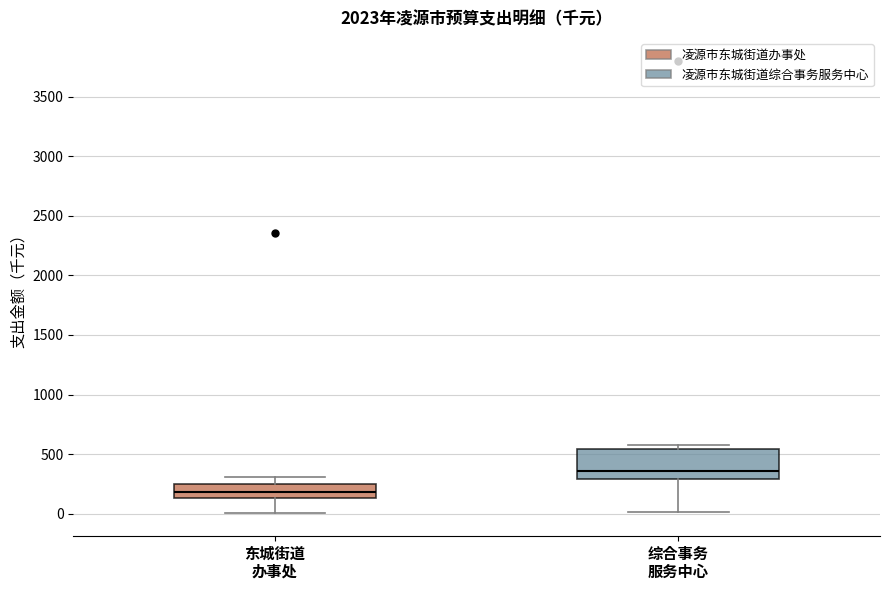

Reading left to right, read every box against the y-axis: the position of its median line, the range the box covers, and the ends of its whiskers. The values are not printed on the chart, so give them approximately, as read against the axis.

东城街道 办事处: median 200, box 150 to 250, whiskers 0 to 300
综合事务 服务中心: median 350, box 300 to 550, whiskers 0 to 550 (just above the box's upper edge)